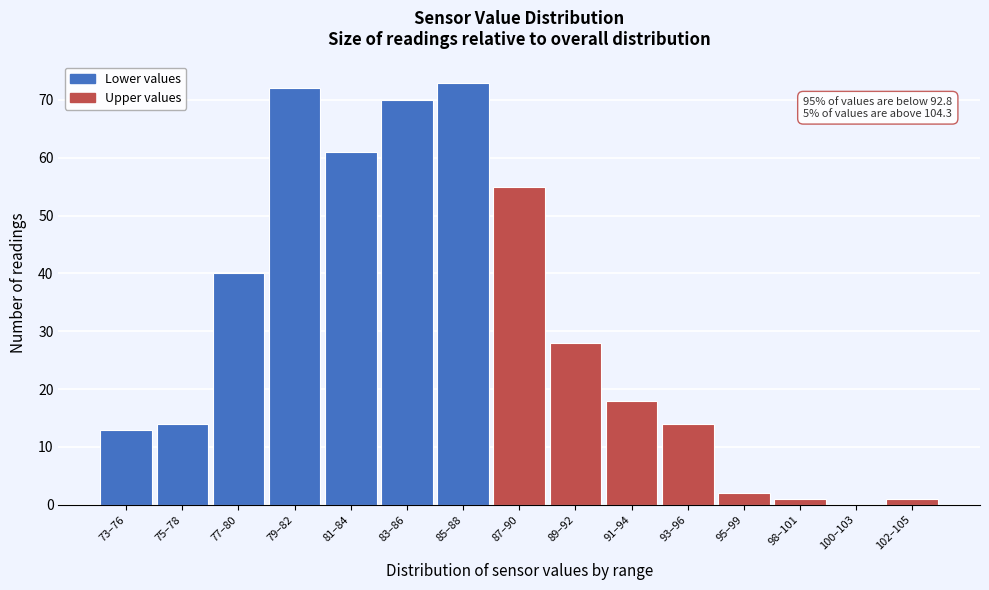

Reading left to right, what are all the values shown in this chart?

73–76=13	75–78=14	77–80=40	79–82=72	81–84=61	83–86=70	85–88=73	87–90=55	89–92=28	91–94=18	93–96=14	95–99=2	98–101=1	100–103=0	102–105=1